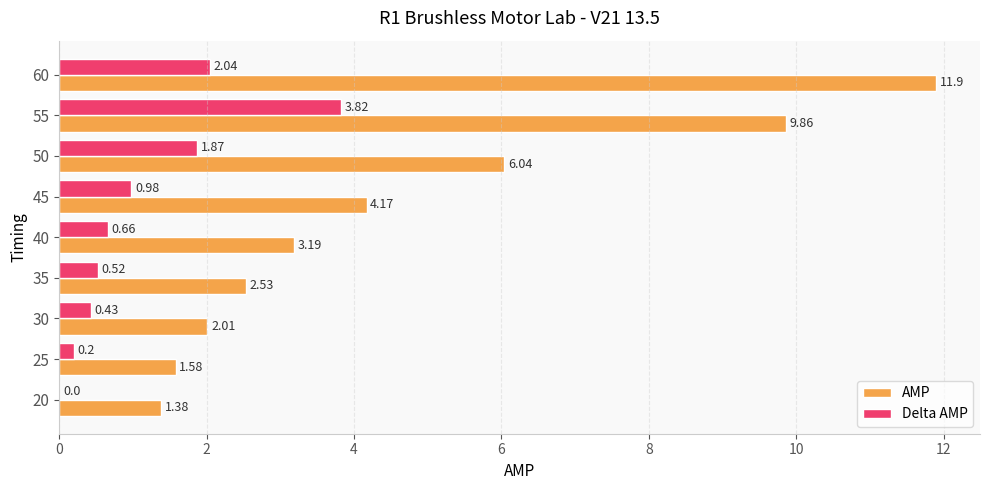

Which series has the largest total across all categories?

AMP